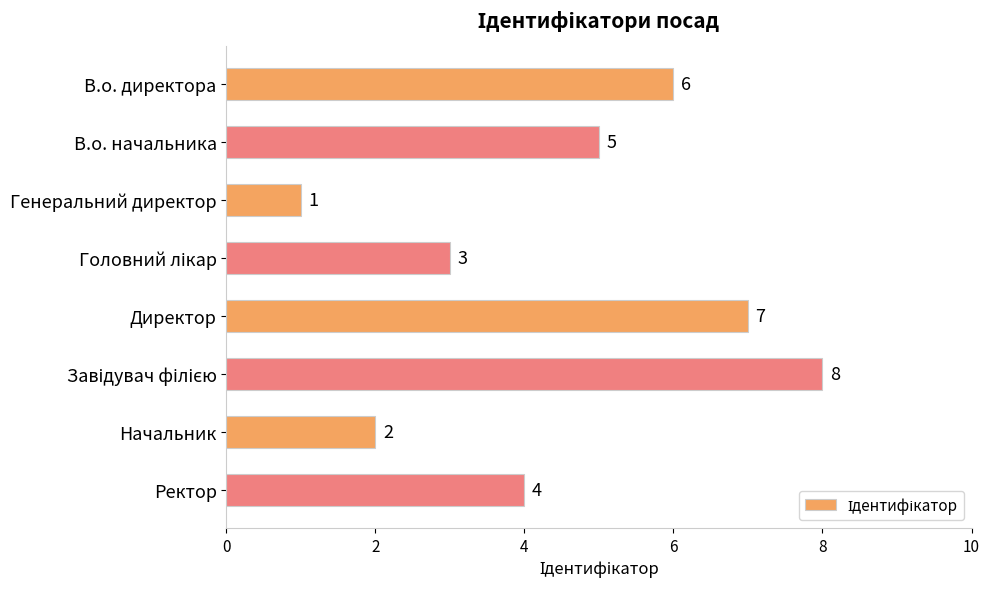

Which has a higher value, Генеральний директор or В.о. начальника?

В.о. начальника